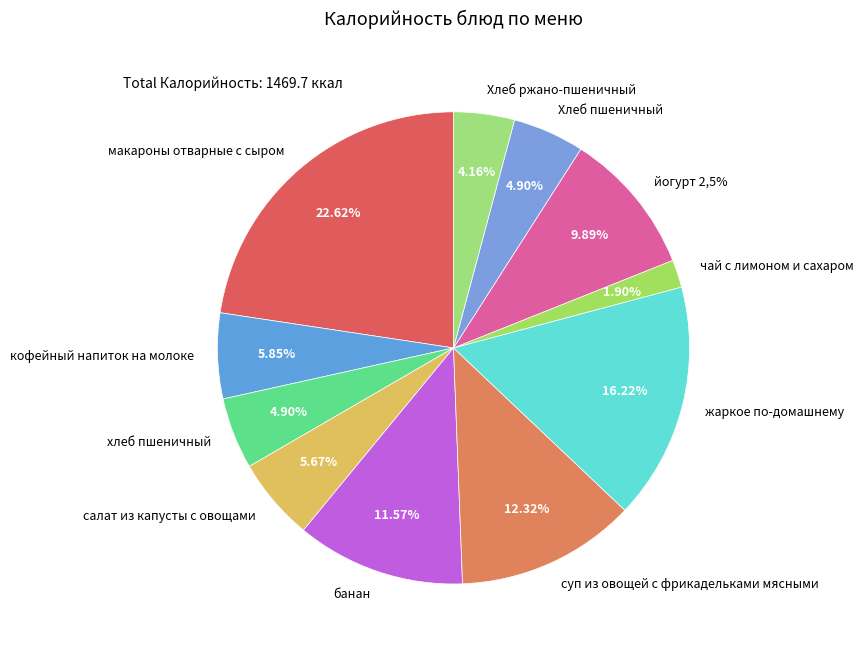

What percentage is NOT represented by банан?

88.4%